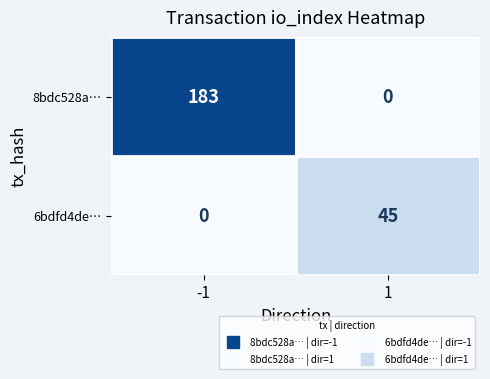

At which category is the sum across all series the highest?

-1